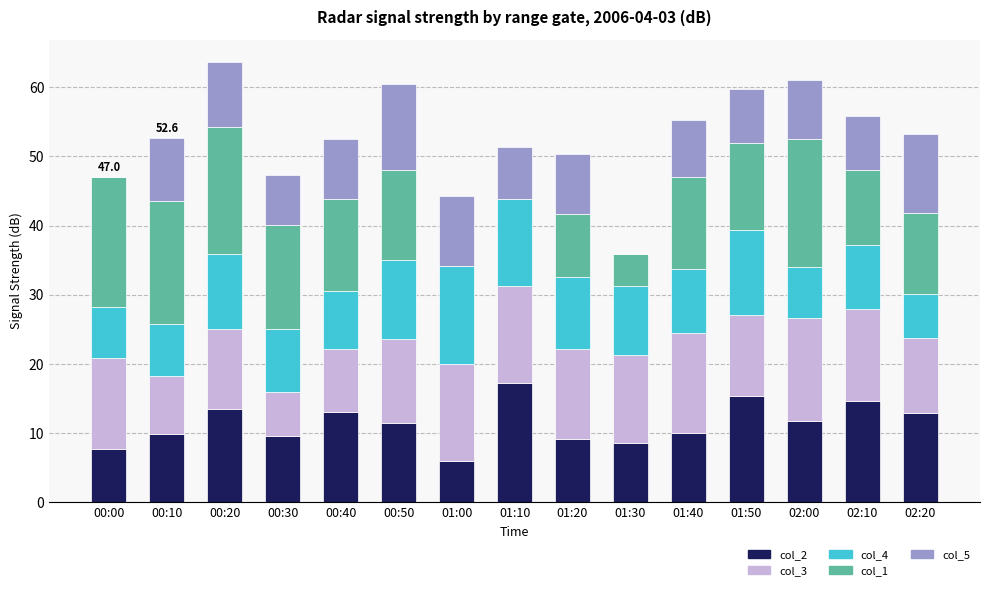

Are the bars horizontal?

No